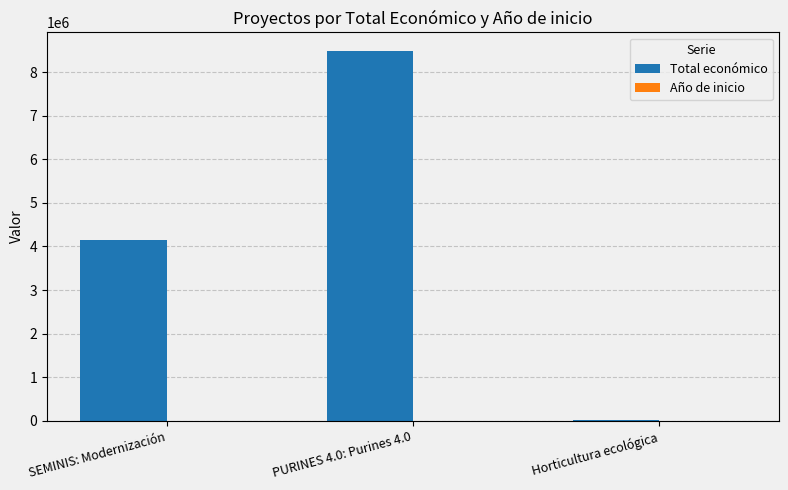

Which series has the largest range (max minus min)?

Total económico